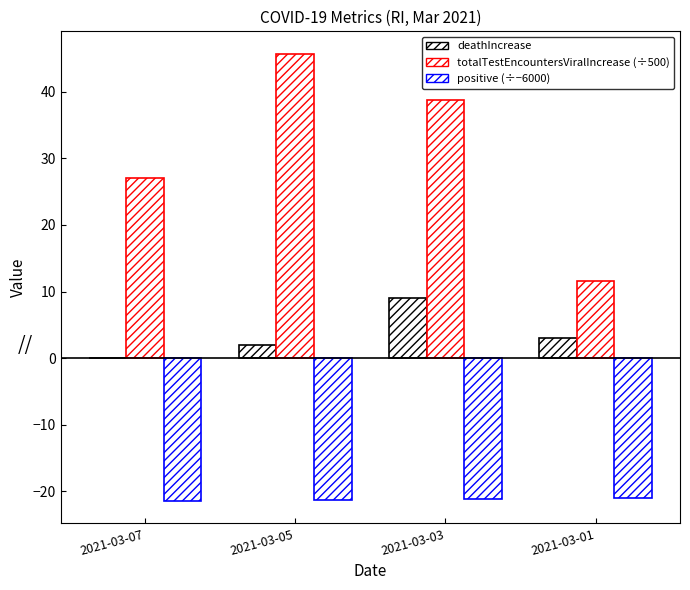

Does the chart contain stacked bars?

No